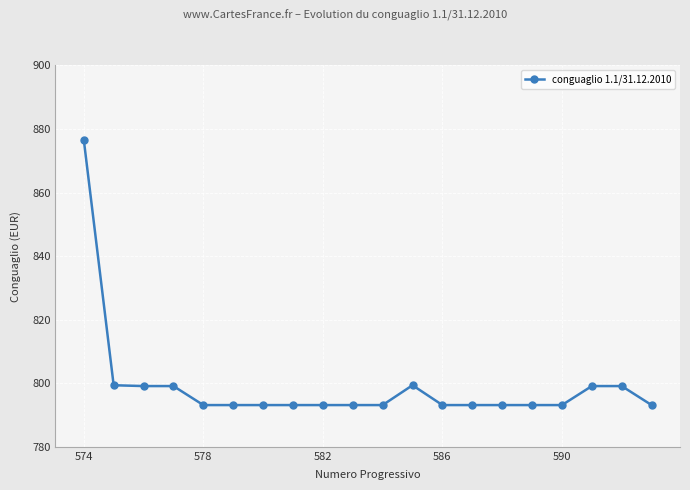

What is the greatest value displayed?

876.6